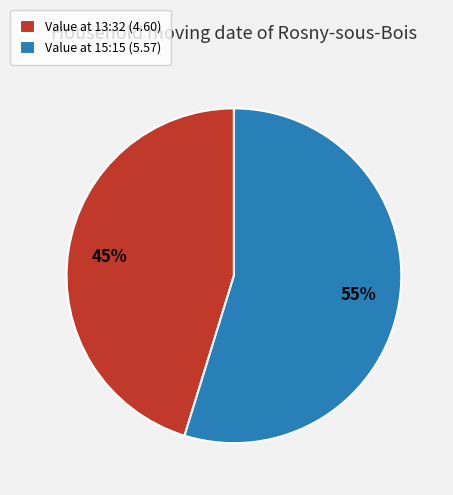

What is the majority slice?

Value at 15:15 (5.57)